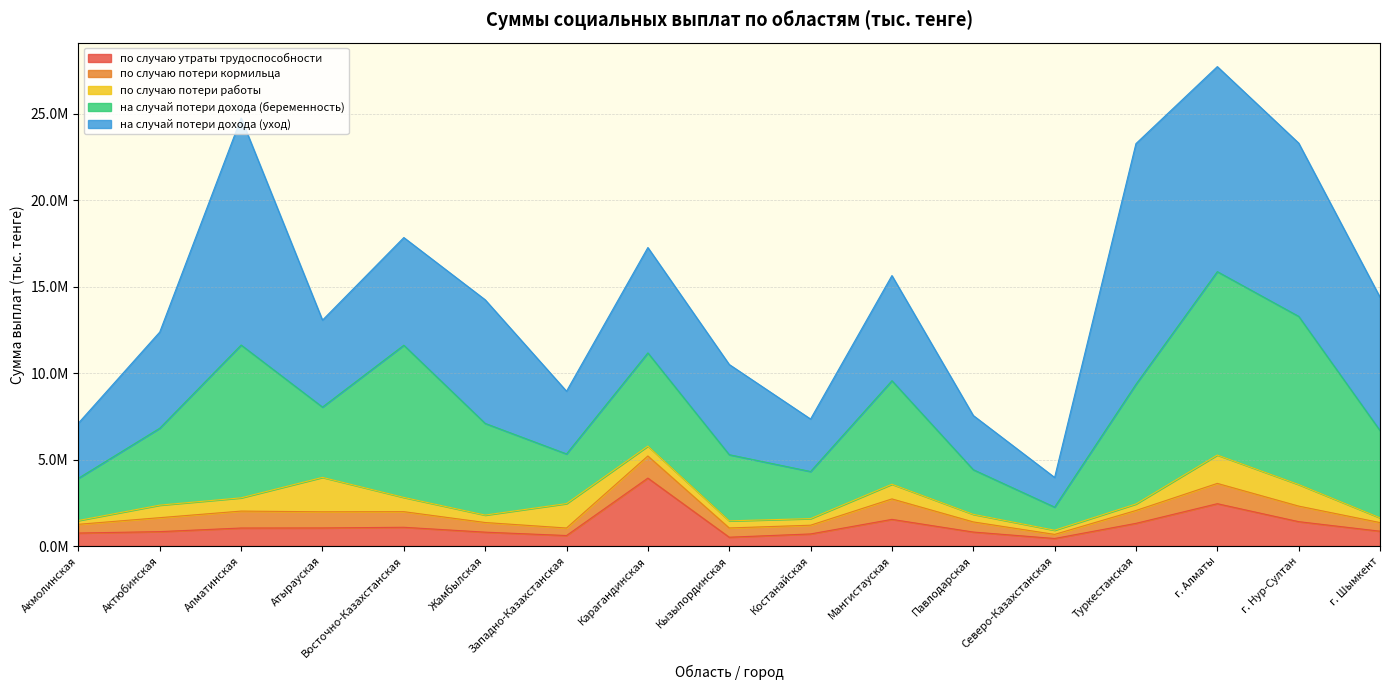

How many times do по случаю утраты трудоспособности and по случаю потери кормильца cross each other?

2